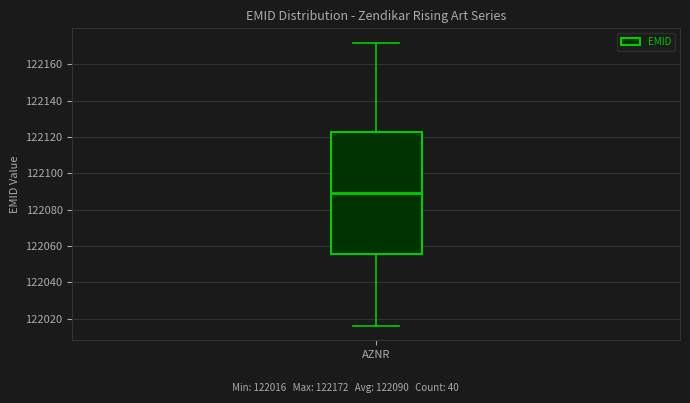

Read this box plot against the y-axis: the position of the median line, the range covered by the box, and the ends of both whiskers. The values are not printed on the chart, so give them approximately, as read against the axis.

median 122090, box 122056 to 122122, whiskers 122016 to 122172